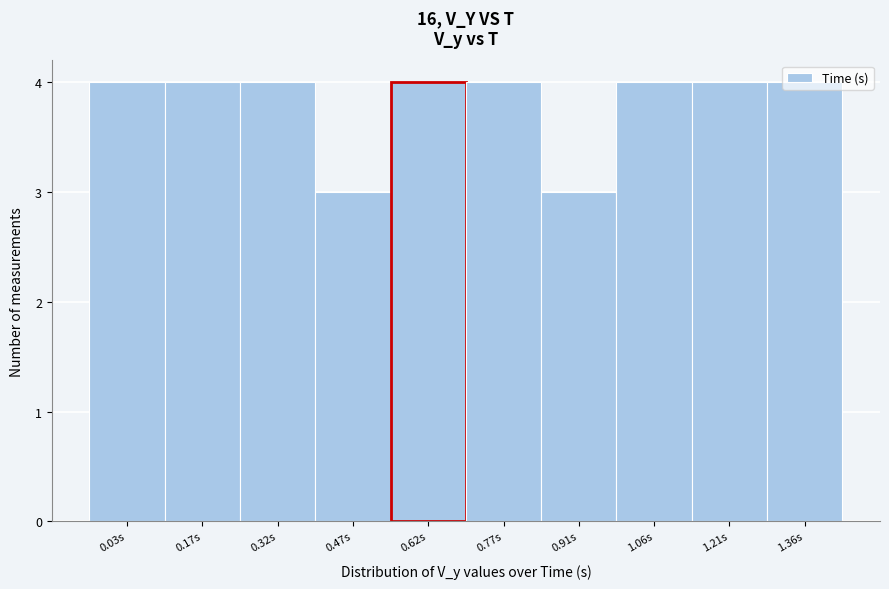

The chart shows a value of 3 at 0.91s. True or false?

True